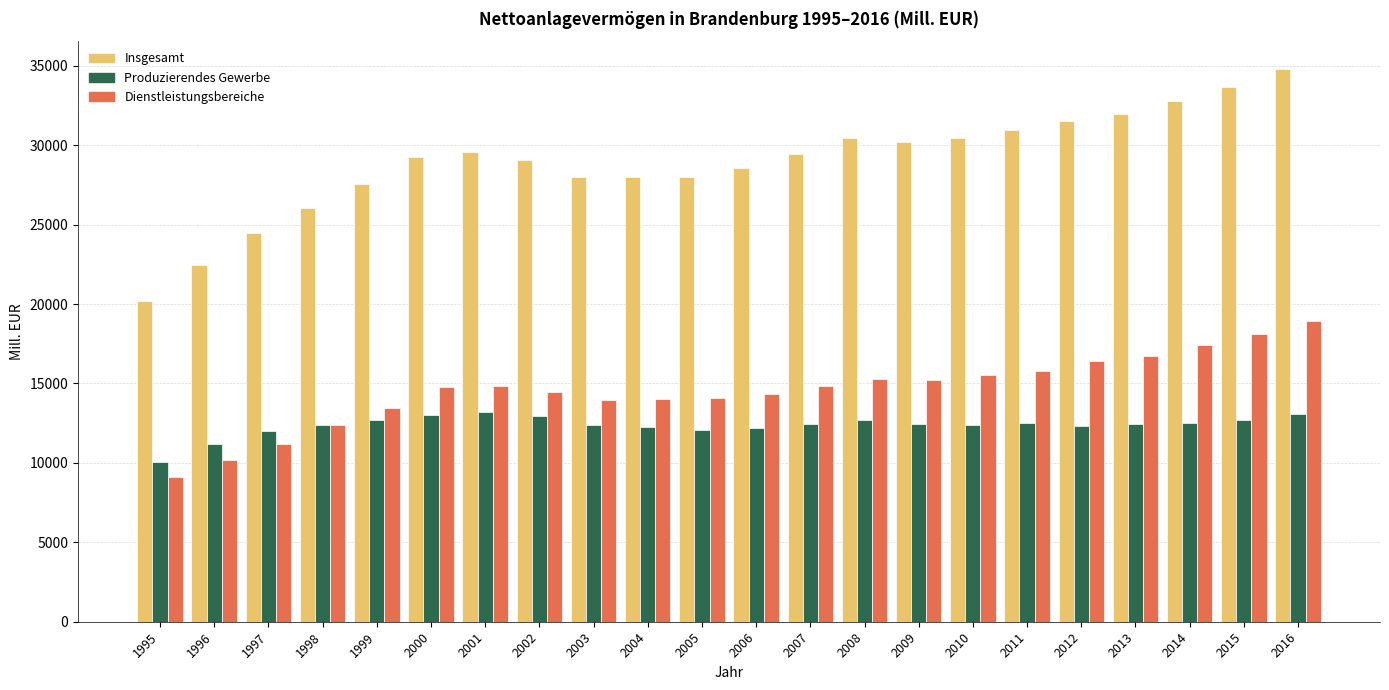

Is it true that Insgesamt equals 53880.3 at 2008?

False